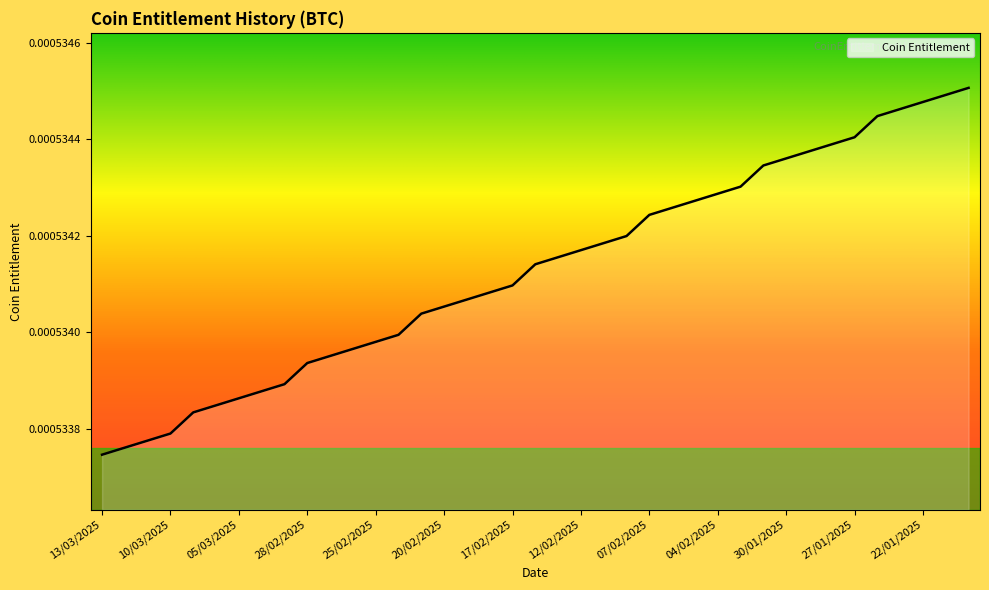

Count the number of data series in this chart.

1